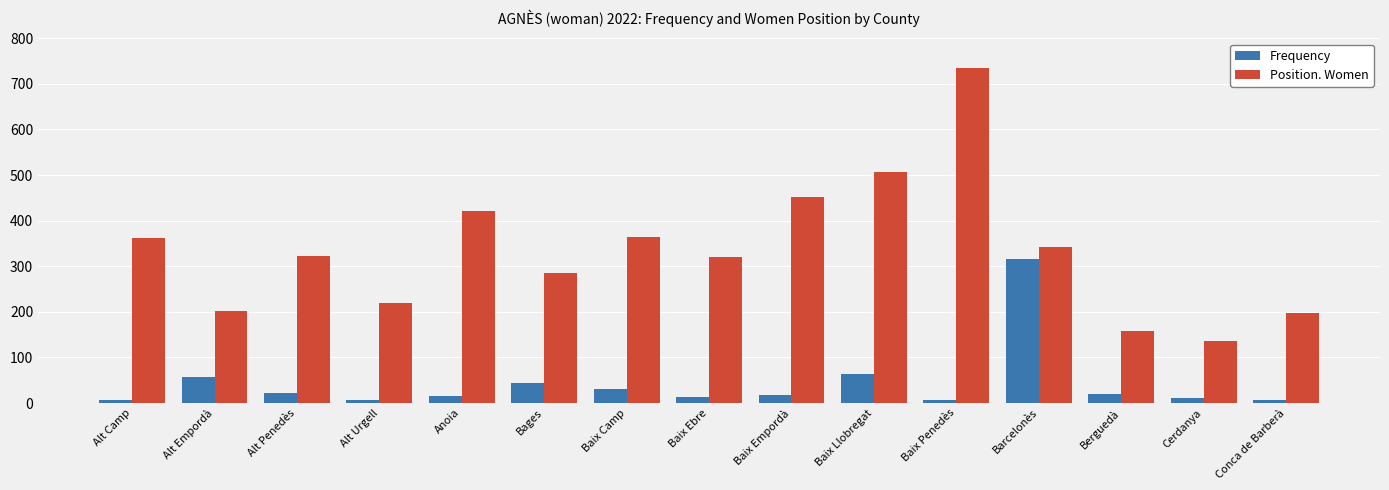

The value of Position. Women at Baix Camp is 365. True or false?

True